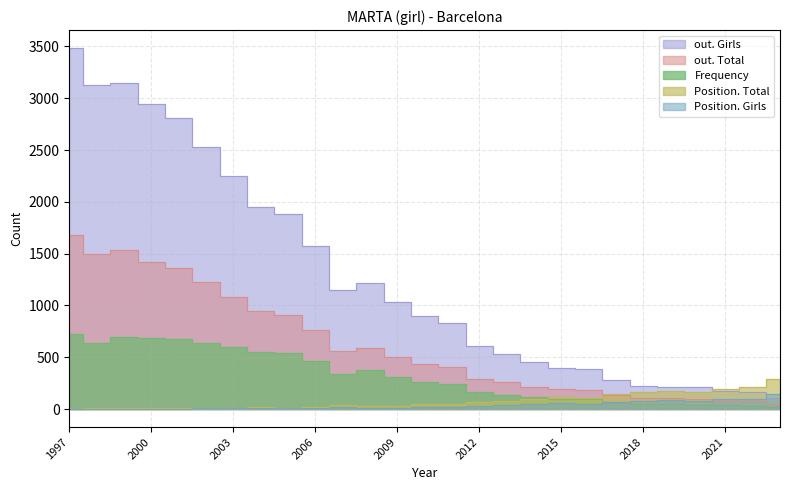

At which label is Position. Girls closest to 73?

2017